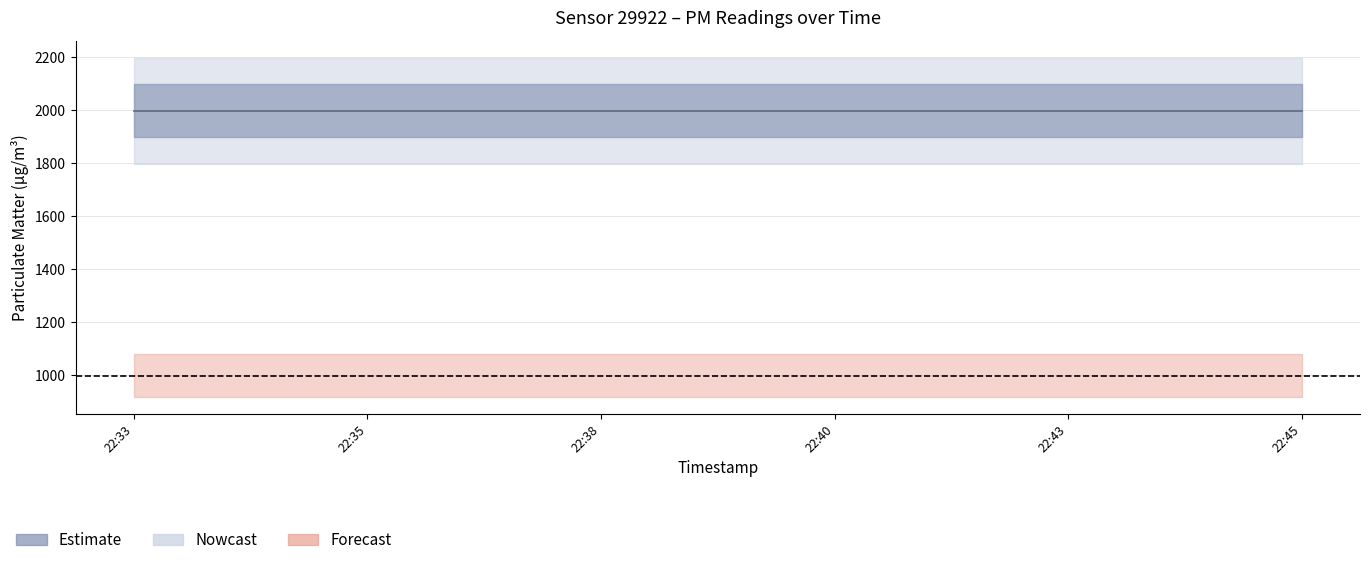

What is the value of the P2 point at the 2nd from the left?

999.9